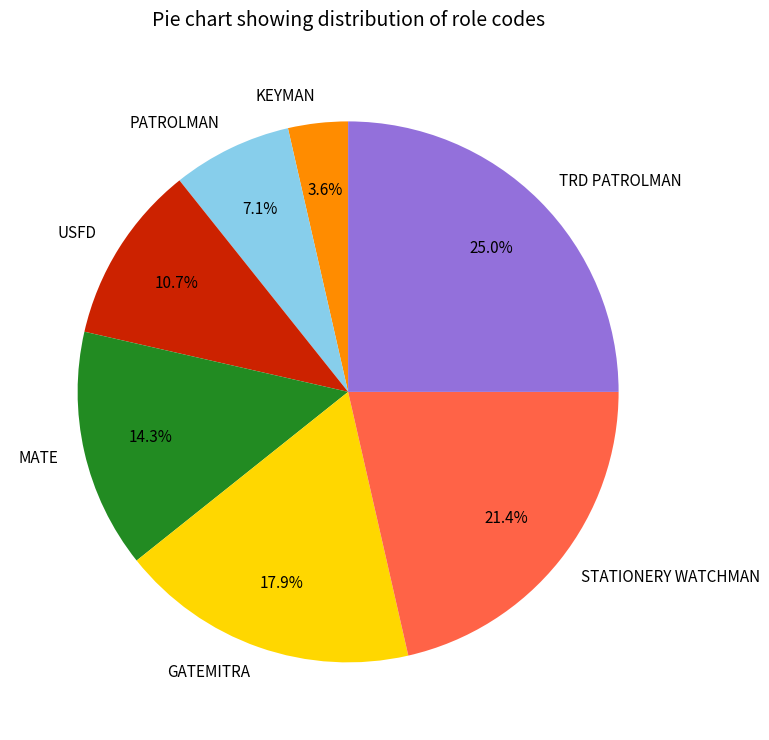

True or false: STATIONERY WATCHMAN accounts for 14% of the total.

False